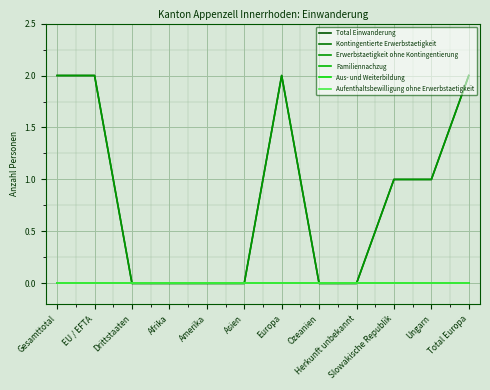

Which series has the largest total across all categories?

Total Einwanderung